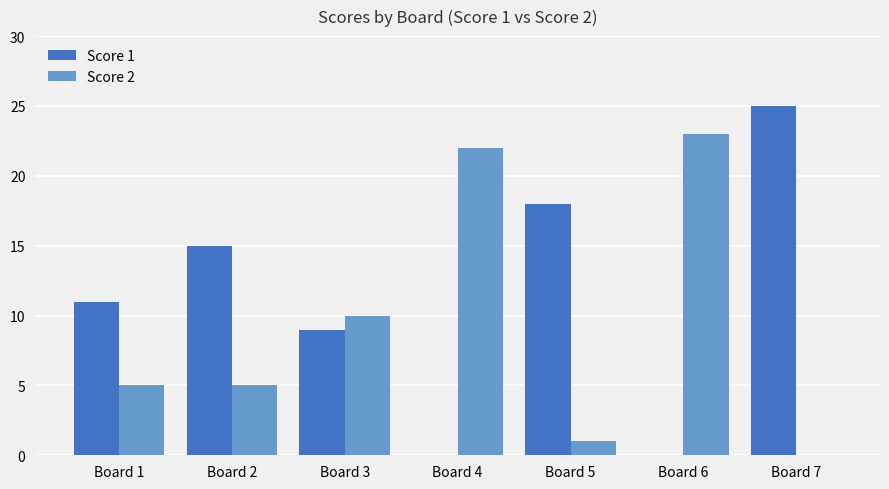

Which series has the largest total across all categories?

Score 1